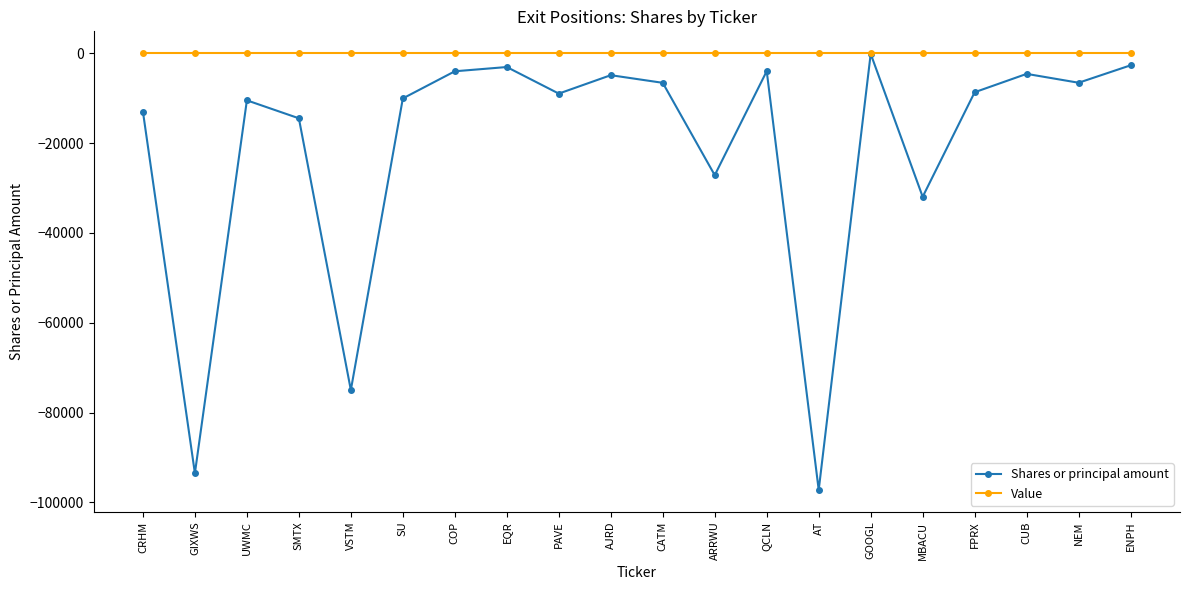

What is the minimum value shown in the chart?

-97250